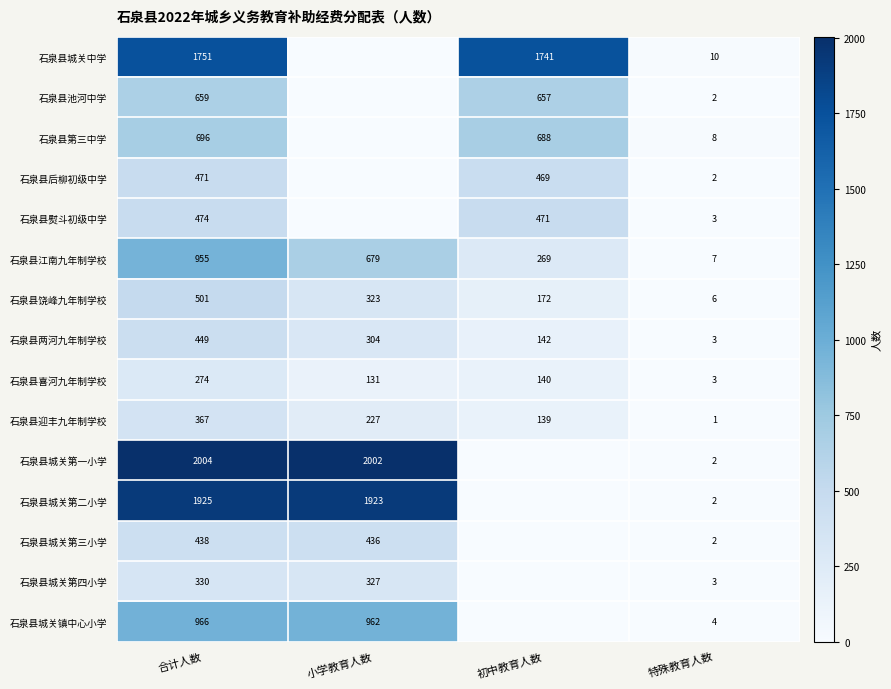

What is the difference between the highest and lowest values at 特殊教育人数?

9